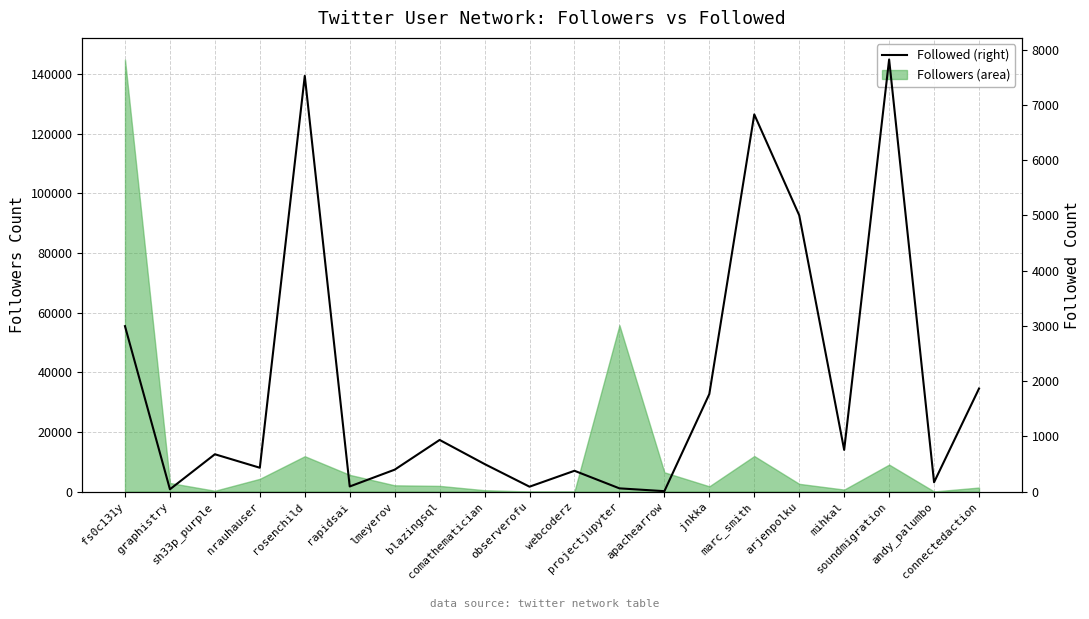

What is the sum of the values at connectedaction and observerofu?

1954